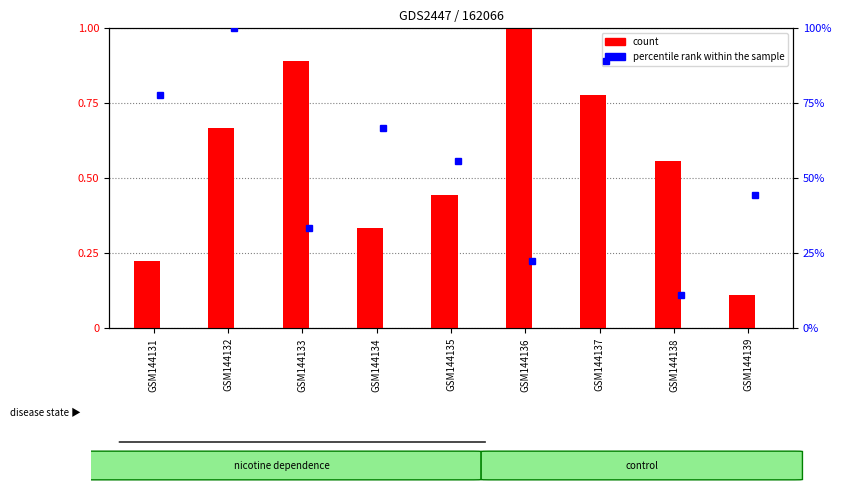

True or false: the data shows 0.3 at GSM144138.

False